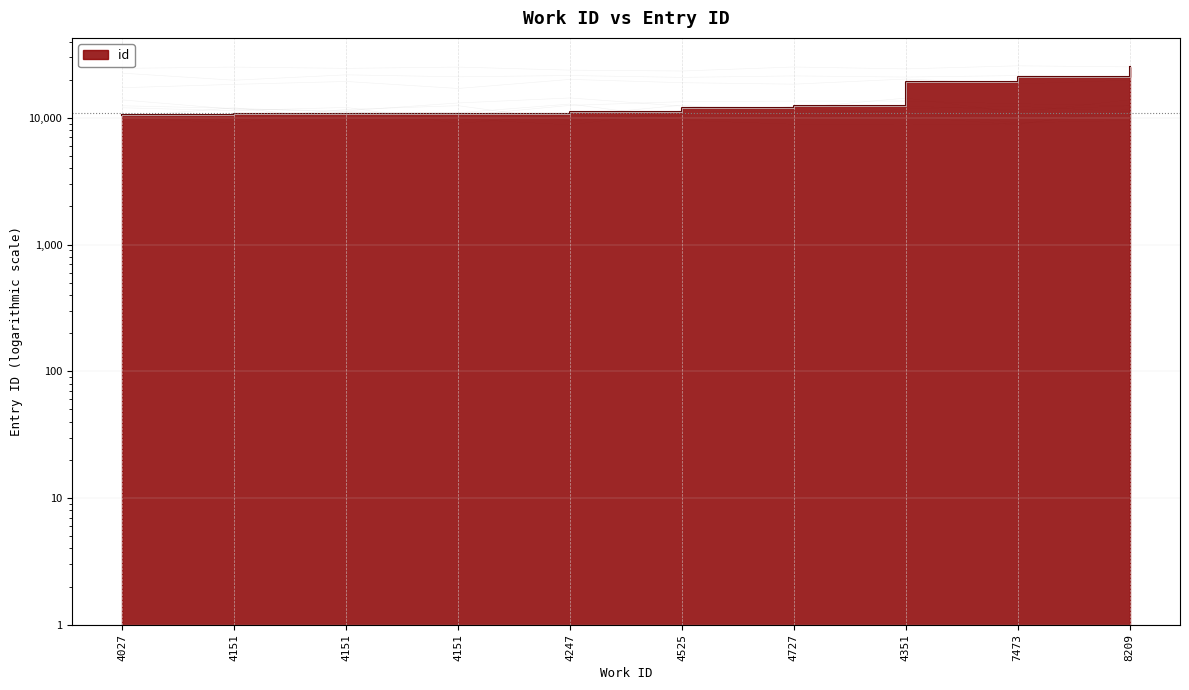

What is the change in value from 4027 to 4351?

+8570